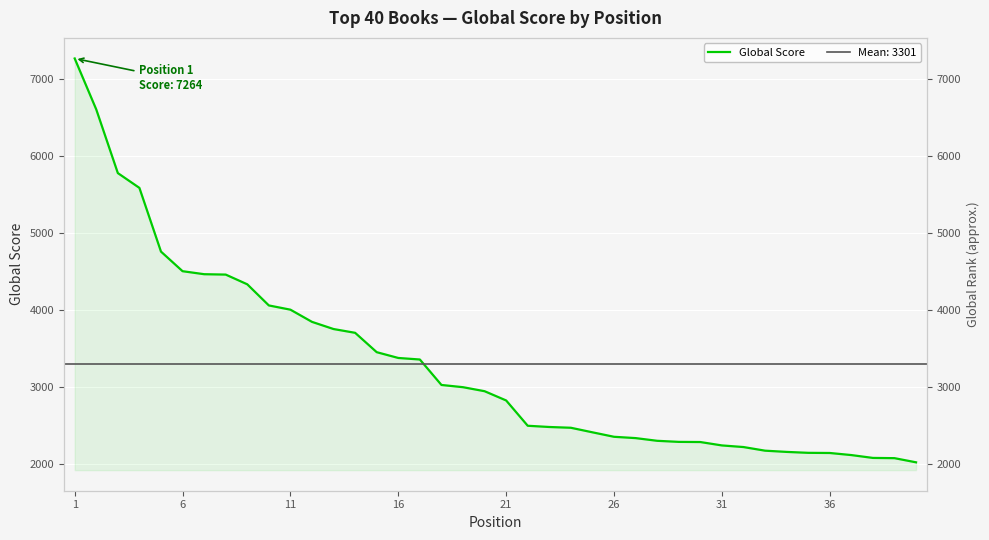

What is the greatest value displayed?

7264